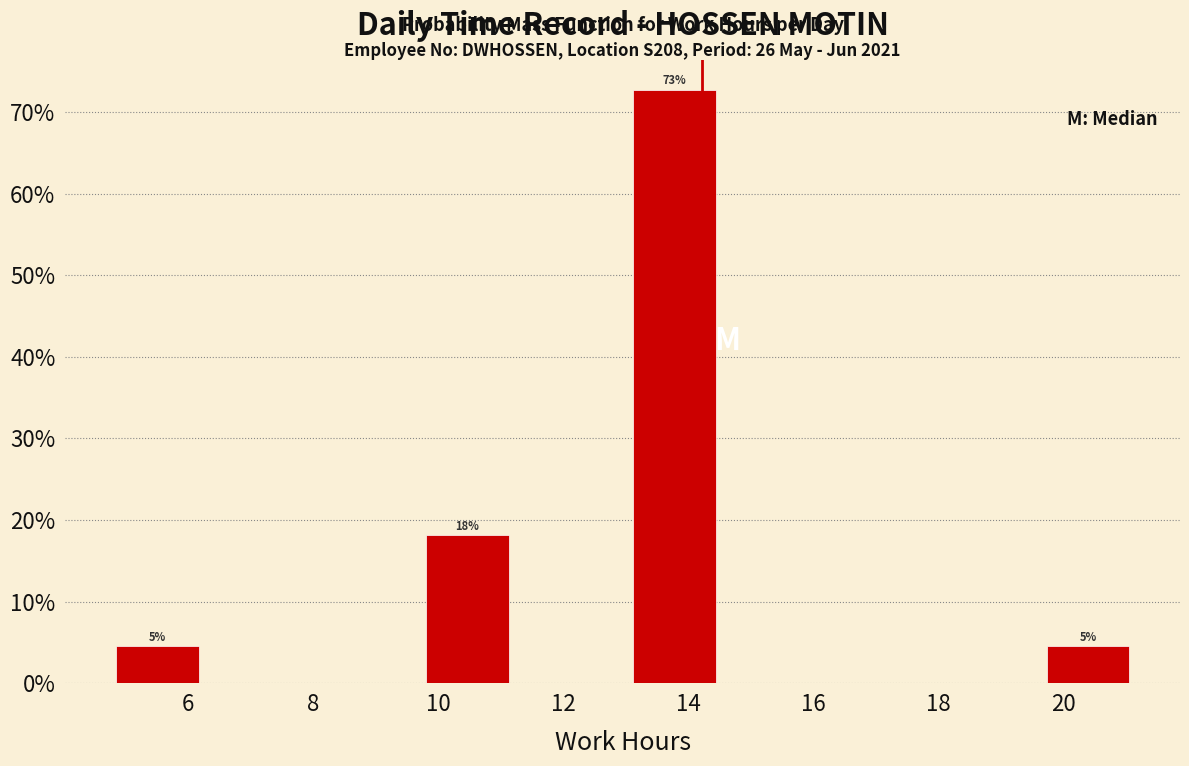

Over which range of the x-axis is the bar tallest?

13.0 to 14.6